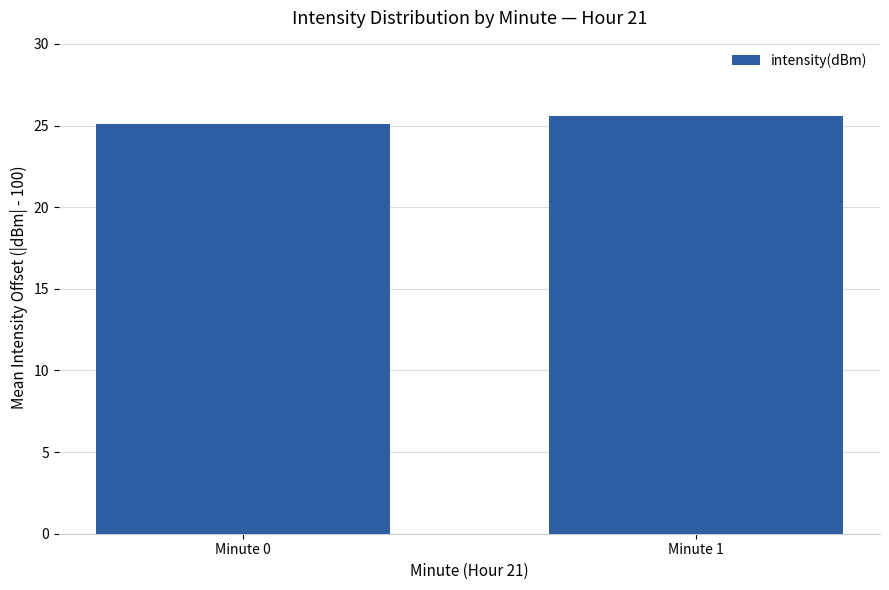

Approximately how many times larger is the value at Minute 0 compared to Minute 1?

1.0